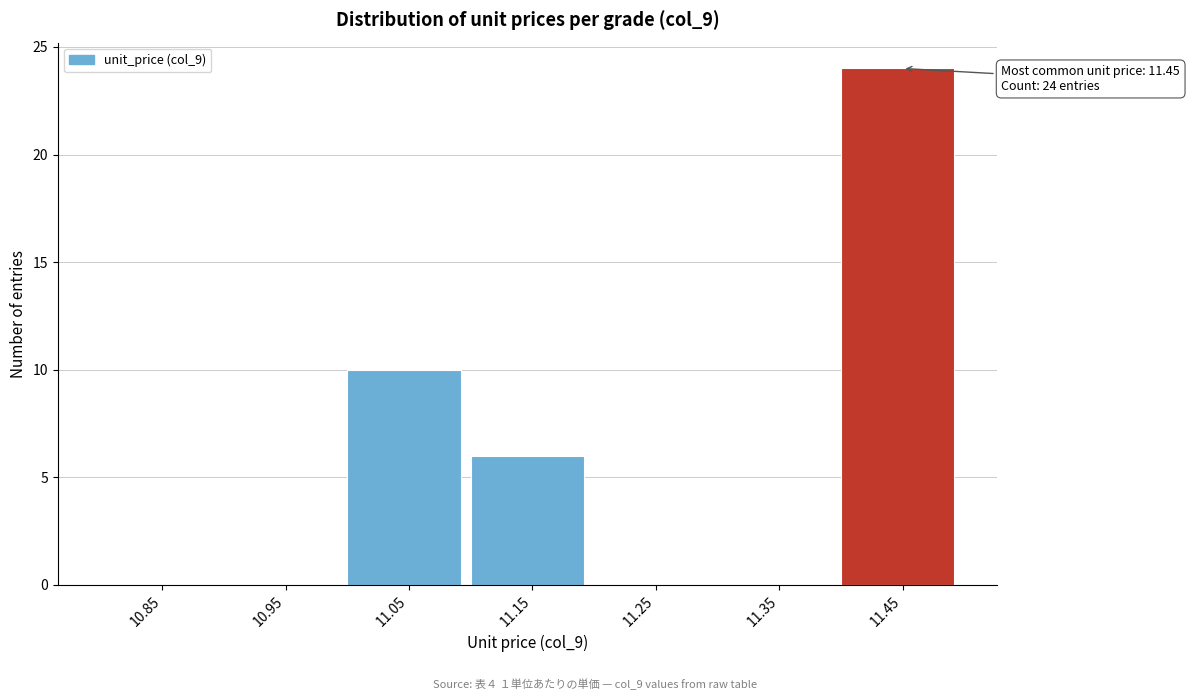

Over which range of the x-axis is the bar tallest?

11.4 to 11.5